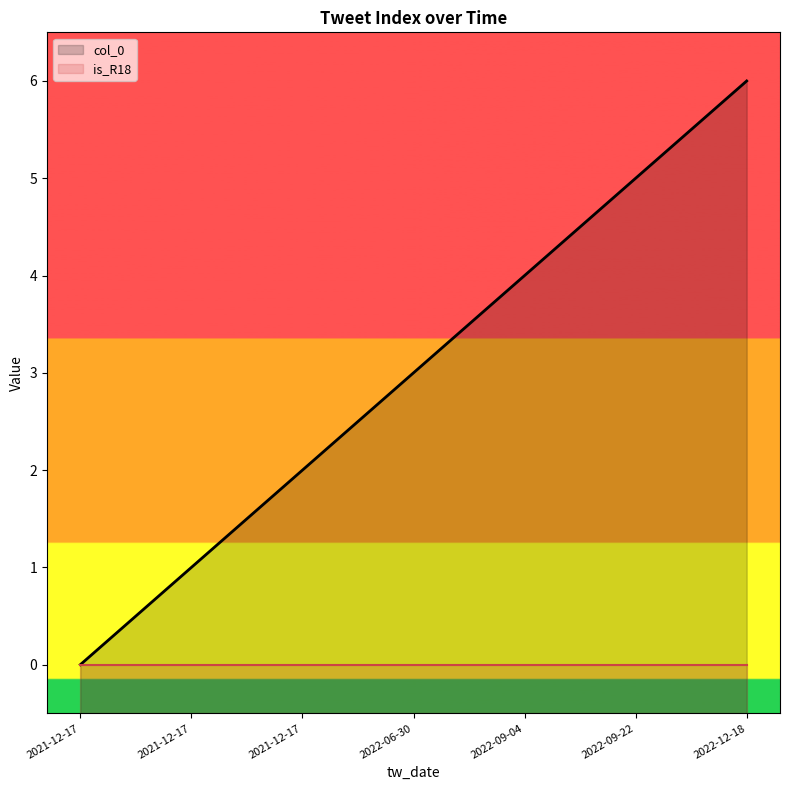

True or false: the data has more than 0 interior local peaks.

False